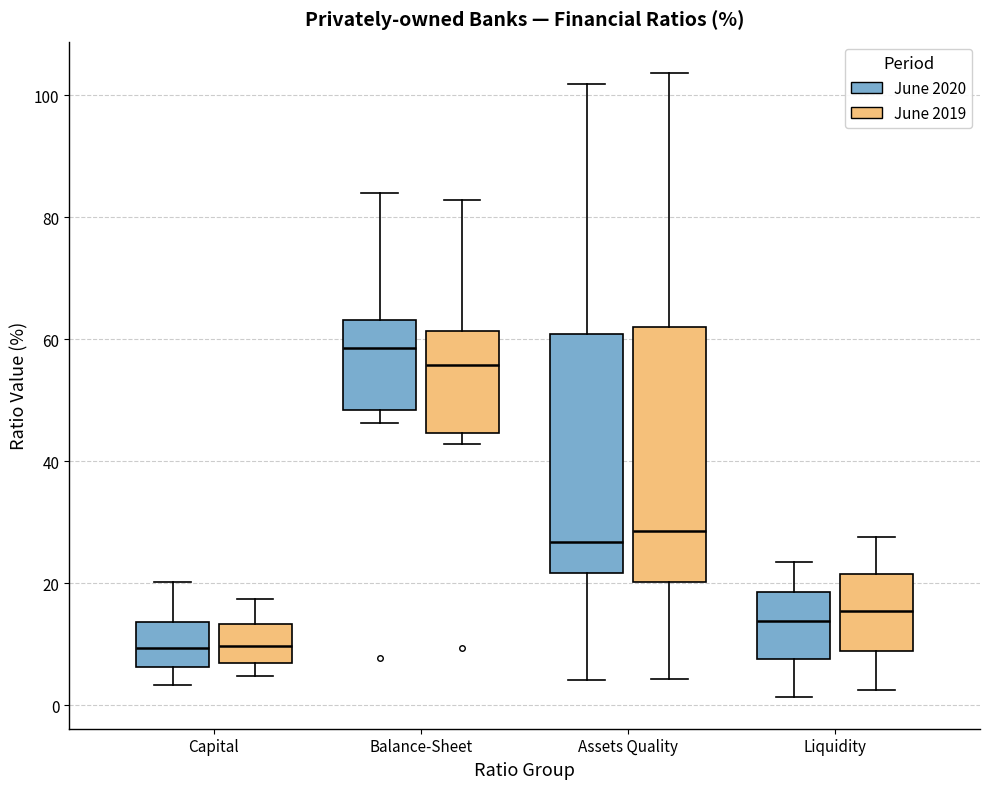

Reading left to right, read every box against the y-axis: the position of its median line, the range the box covers, and the ends of its whiskers. The values are not printed on the chart, so give them approximately, as read against the axis.

Capital (June 2020): median 10, box 6 to 14, whiskers 4 to 20
Capital (June 2019): median 10, box 6 to 14, whiskers 4 to 18
Balance-Sheet (June 2020): median 58, box 48 to 64, whiskers 46 to 84
Balance-Sheet (June 2019): median 56, box 44 to 62, whiskers 42 to 82
Assets Quality (June 2020): median 26, box 22 to 60, whiskers 4 to 102
Assets Quality (June 2019): median 28, box 20 to 62, whiskers 4 to 104
Liquidity (June 2020): median 14, box 8 to 18, whiskers 2 to 24
Liquidity (June 2019): median 16, box 8 to 22, whiskers 2 to 28